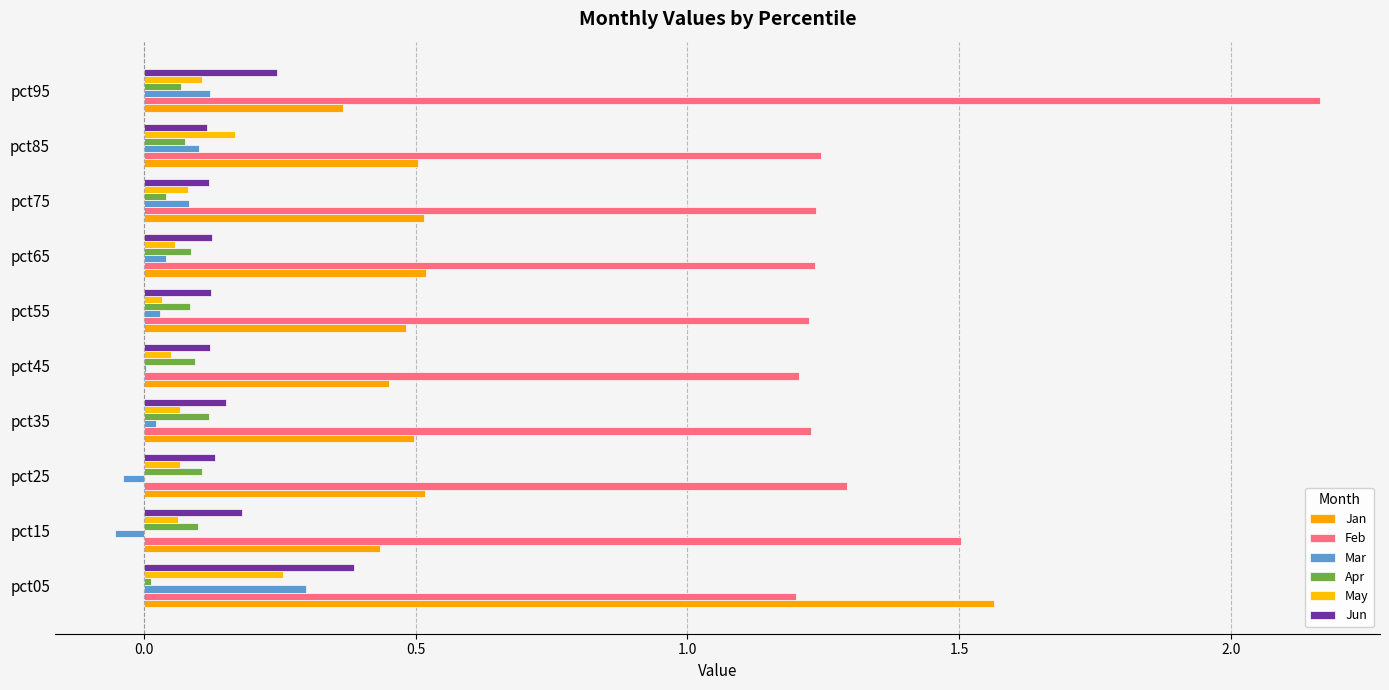

How many distinct data groups are displayed?

6